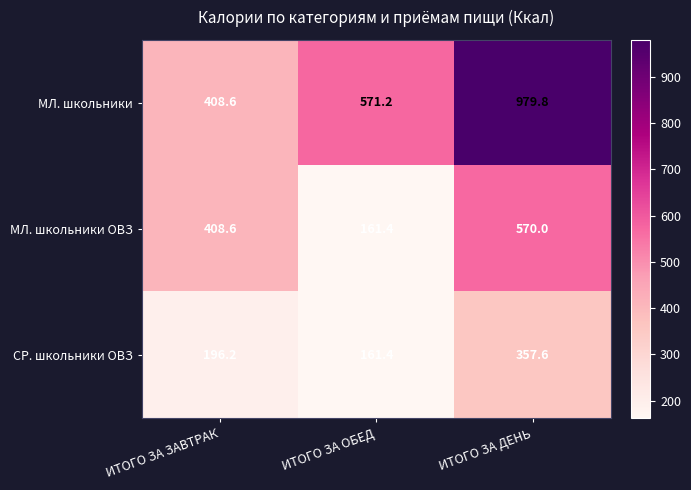

Rank the series at ИТОГО ЗА ДЕНЬ from lowest to highest value.

СР. школьники ОВЗ, МЛ. школьники ОВЗ, МЛ. школьники